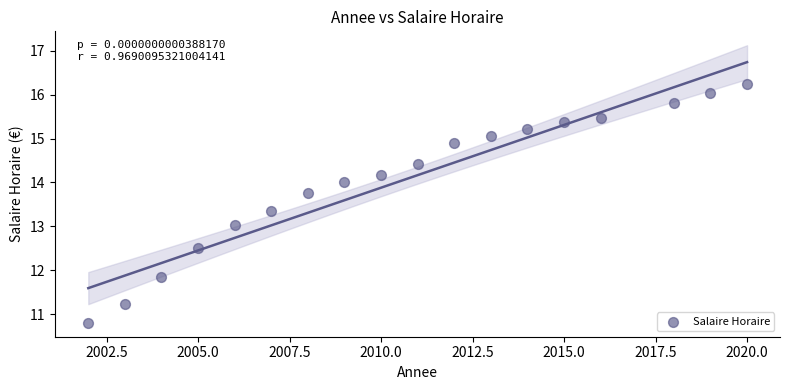

What is the range of Y values (max minus min)?

5.4